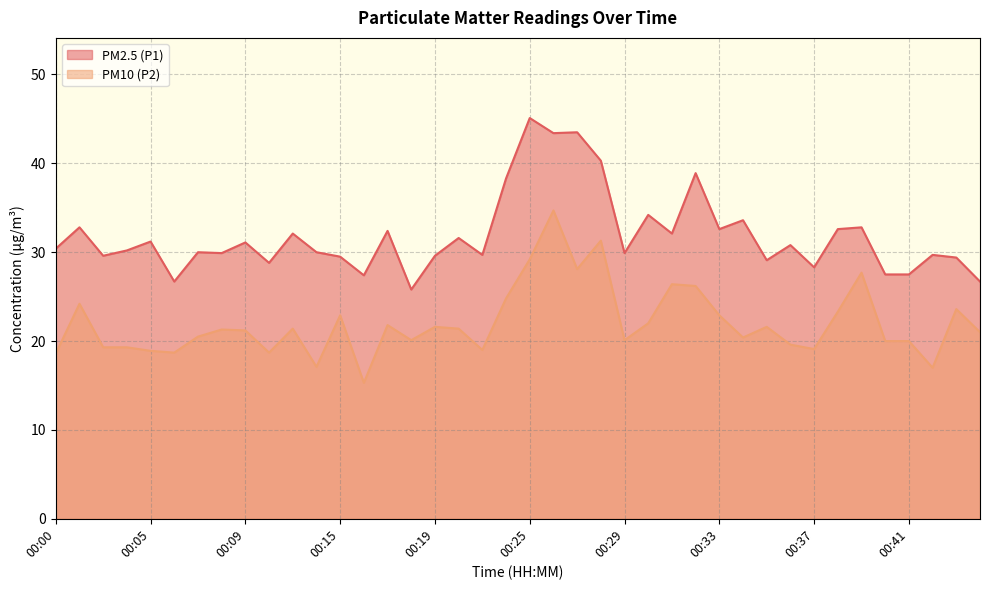

What is the highest value of the PM2.5 (P1) series?

45.1